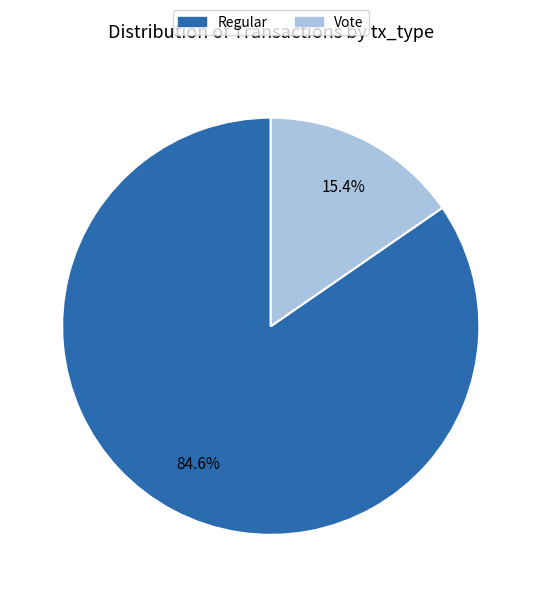

Does Regular account for over 50% of the chart?

Yes